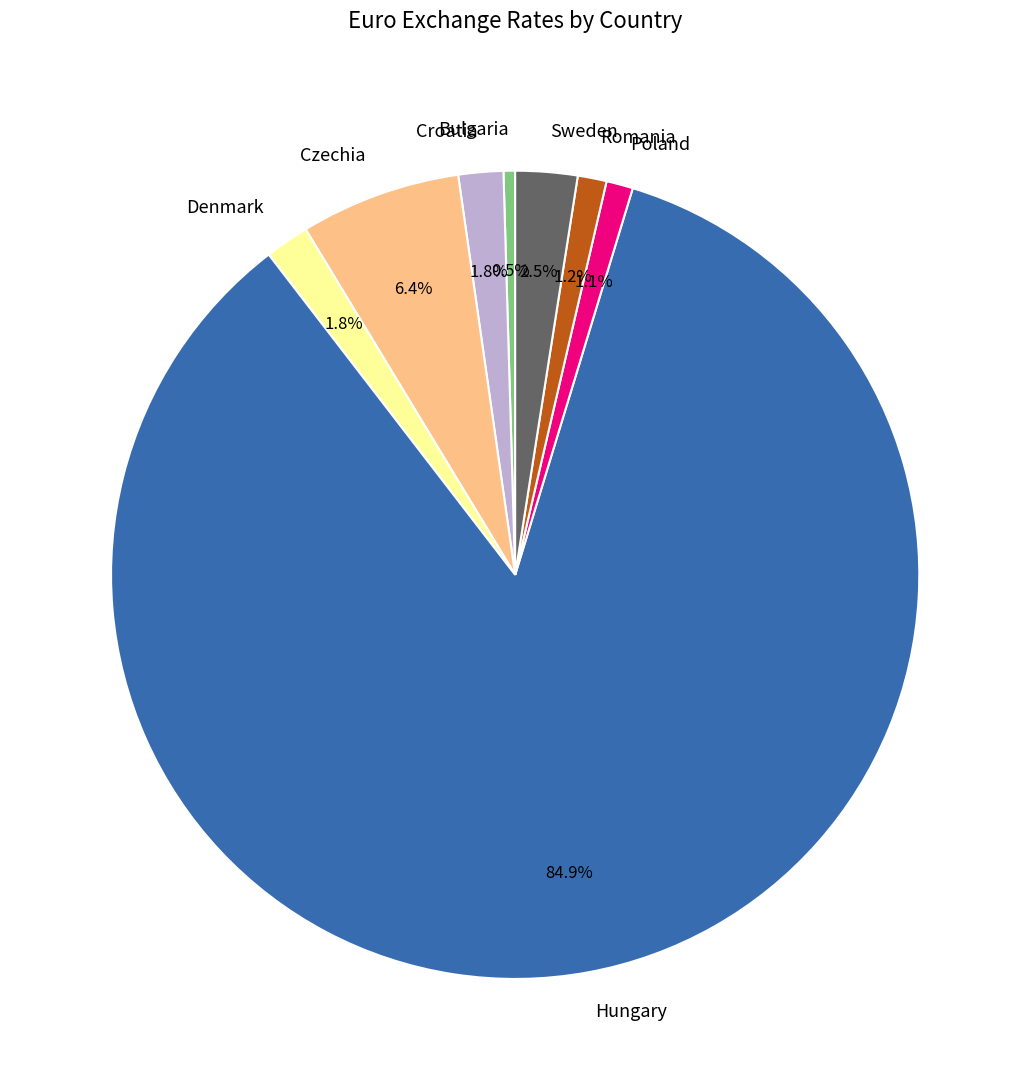

What is the total percentage of Czechia and Bulgaria?

6.9%